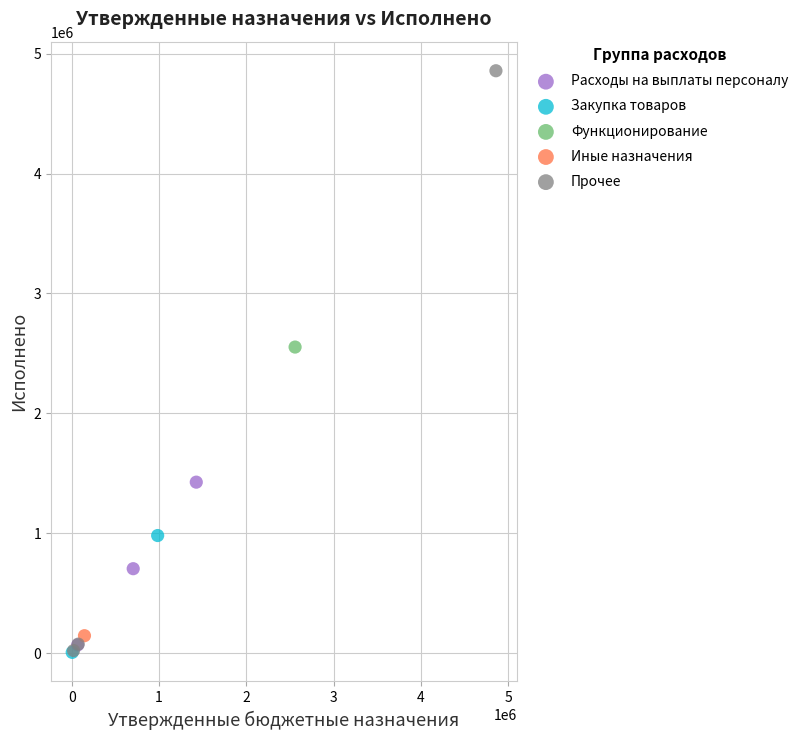

What are all the series names shown in the legend?

Расходы на выплаты персоналу, Закупка товаров, Функционирование, Иные назначения, Прочее